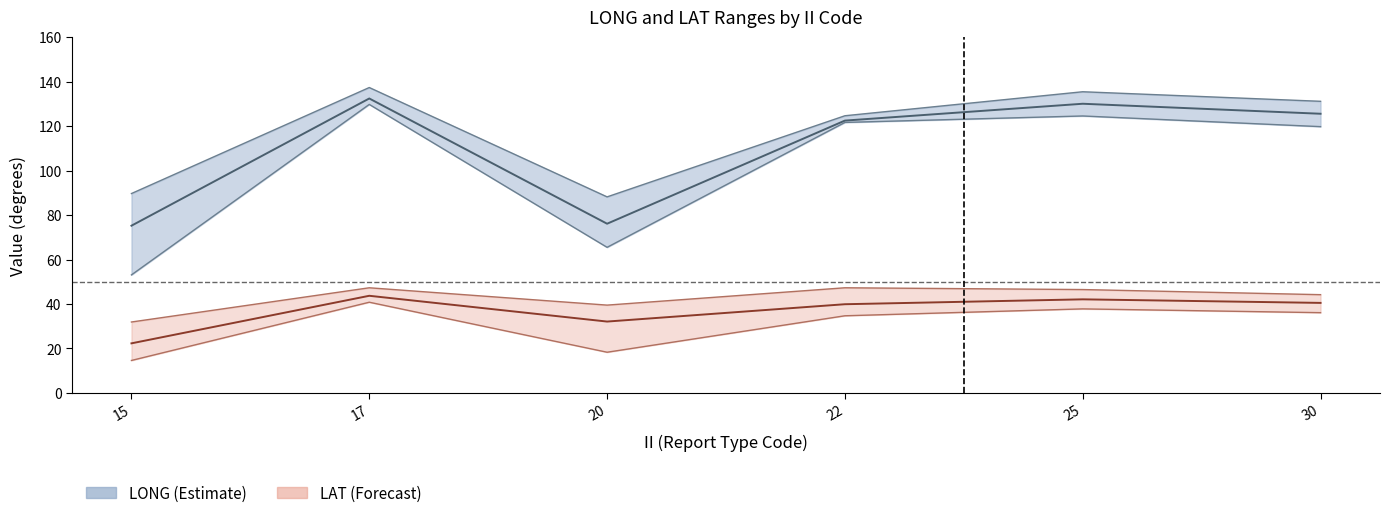

At which label does LAT mean first exceed 40?

17